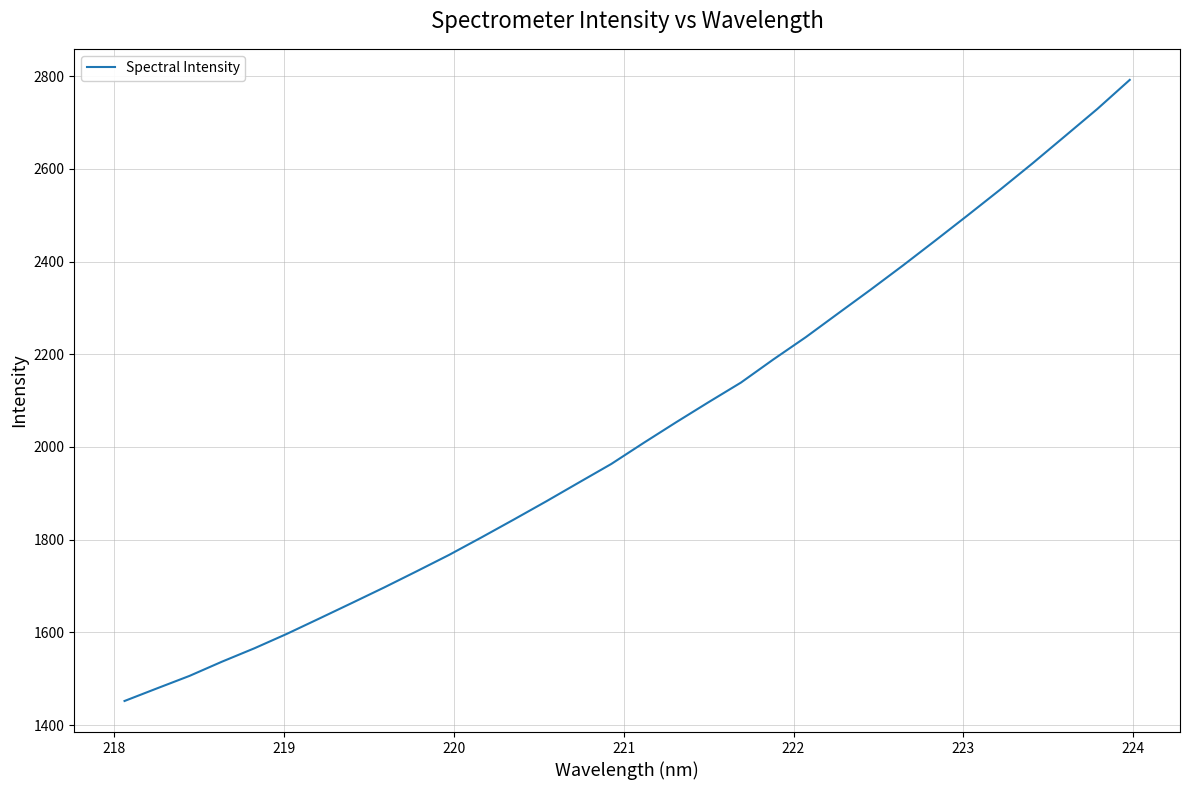

What is the smallest value displayed?

1451.9